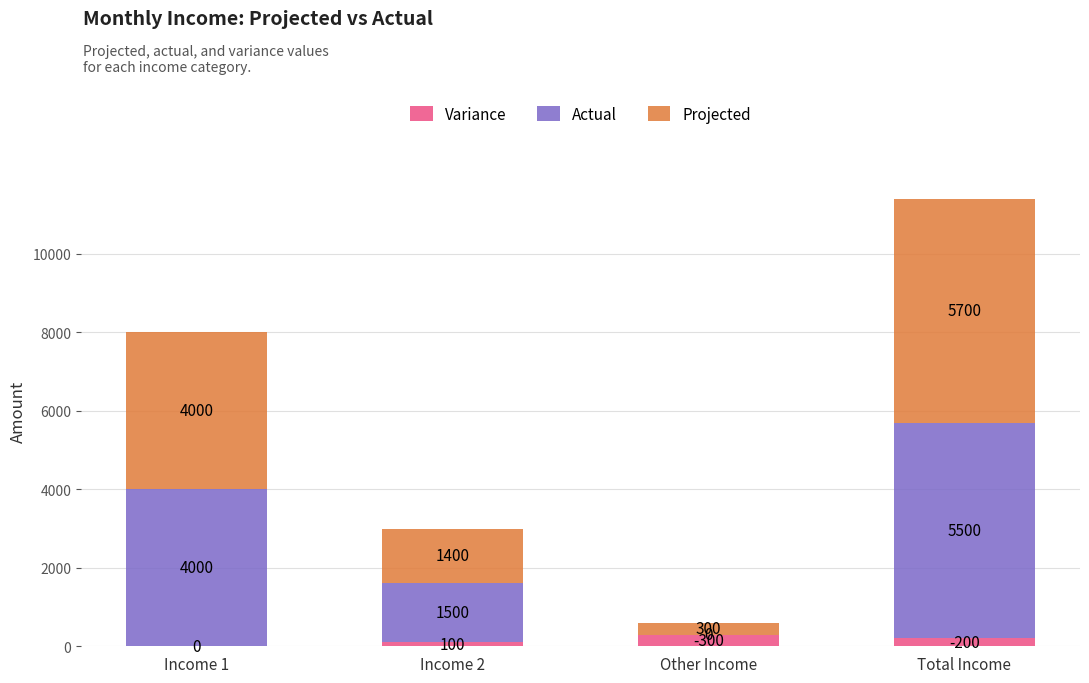

Count the number of categories in the chart.

4